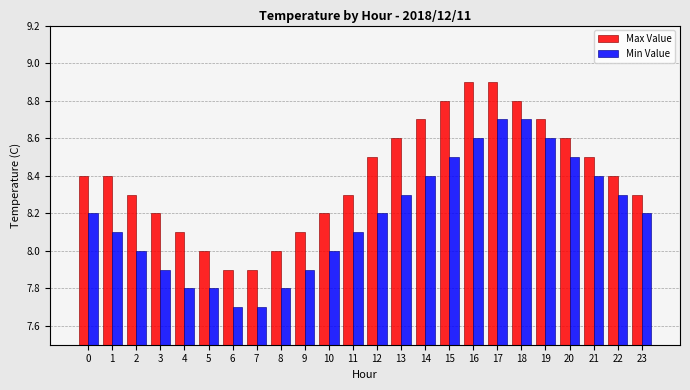

Which series has the largest total across all categories?

Max Value